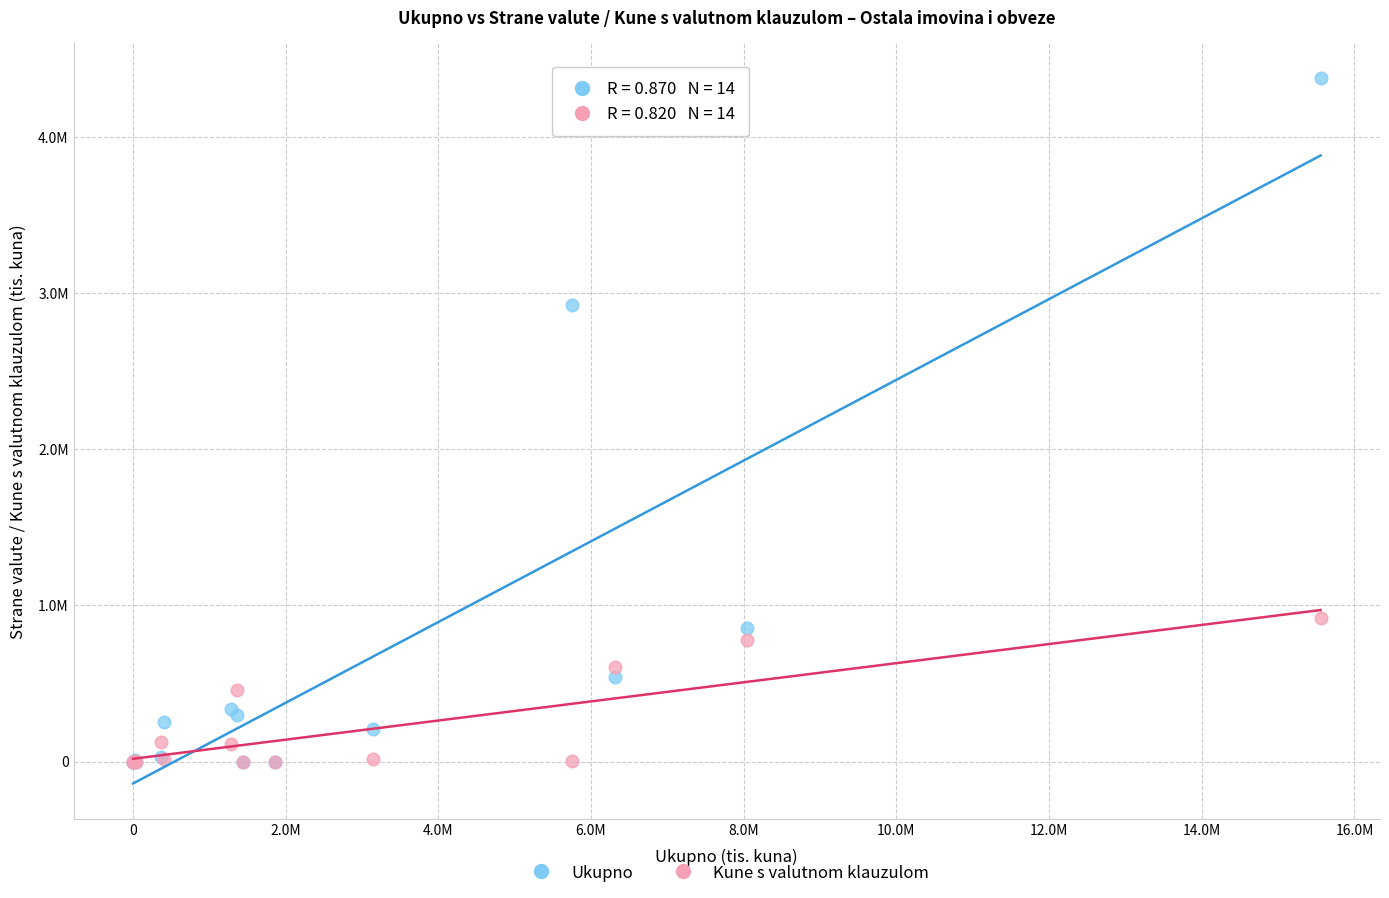

Which series reaches the maximum Y coordinate?

Ukupno